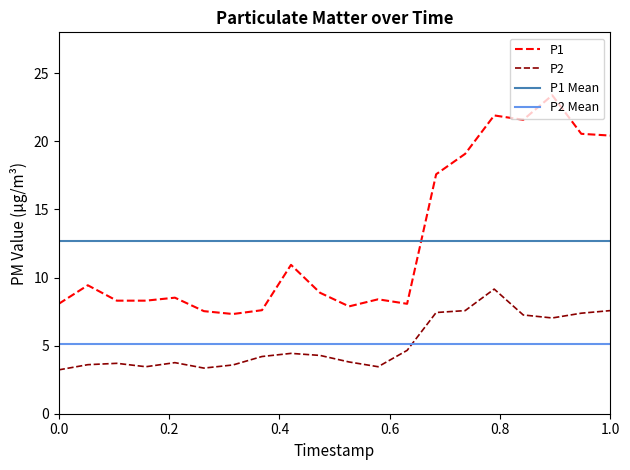

Rank the series at 00:41 from lowest to highest value.

P2, P1